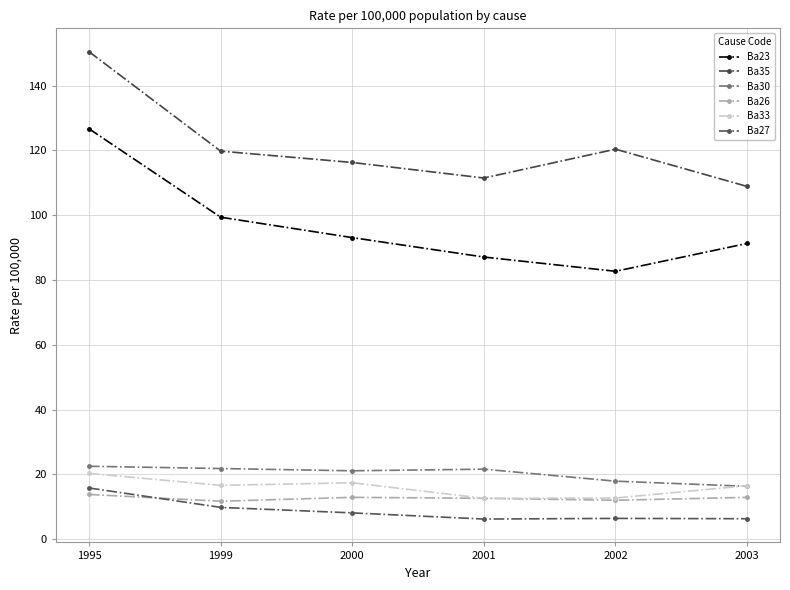

How many data points in Ba35 are less than 119?

3